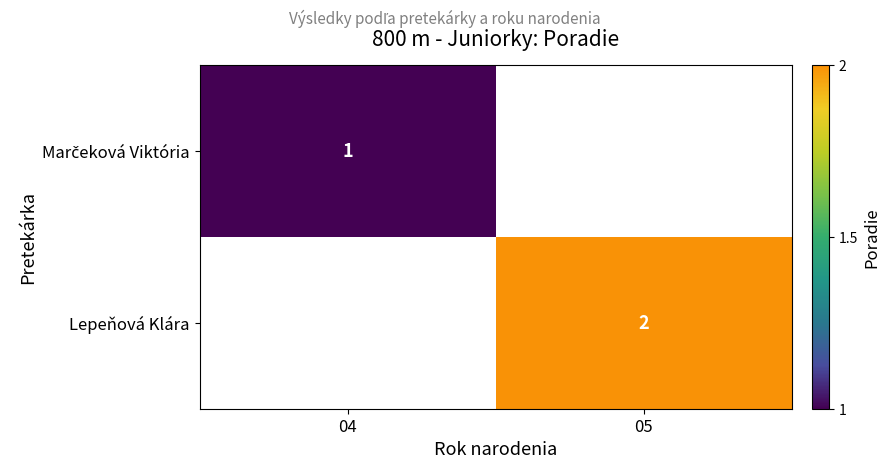

True or false: Lepeňová Klára has a value of 2 at 05.

True